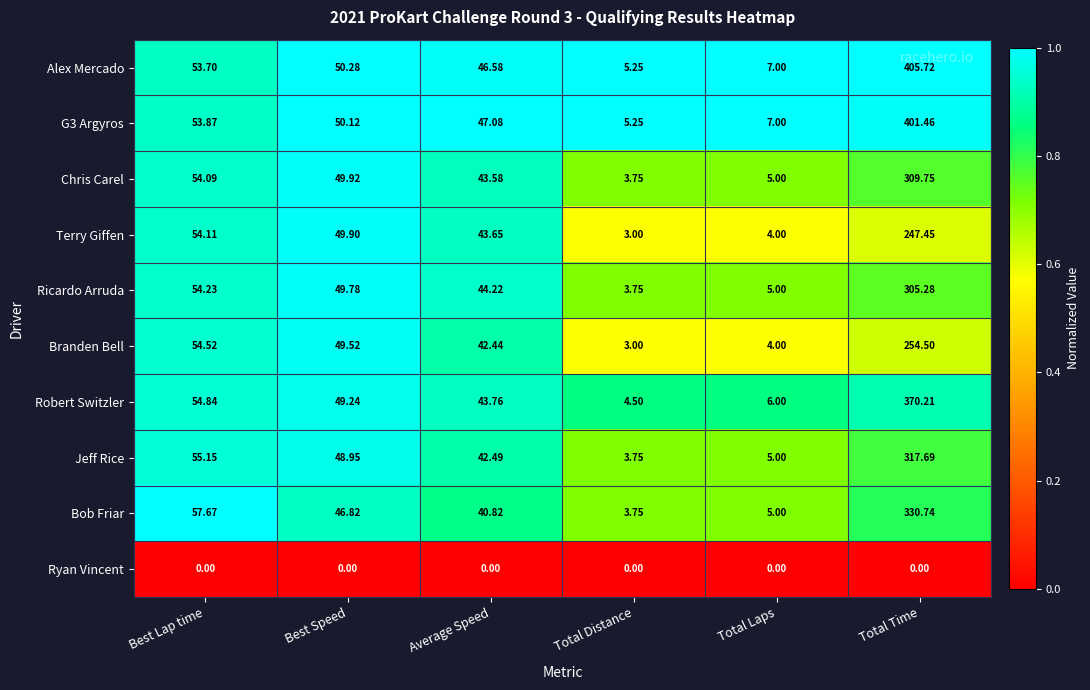

List the series in order of their peak value, lowest first.

Ryan Vincent, Terry Giffen, Branden Bell, Ricardo Arruda, Chris Carel, Jeff Rice, Bob Friar, Robert Switzler, G3 Argyros, Alex Mercado